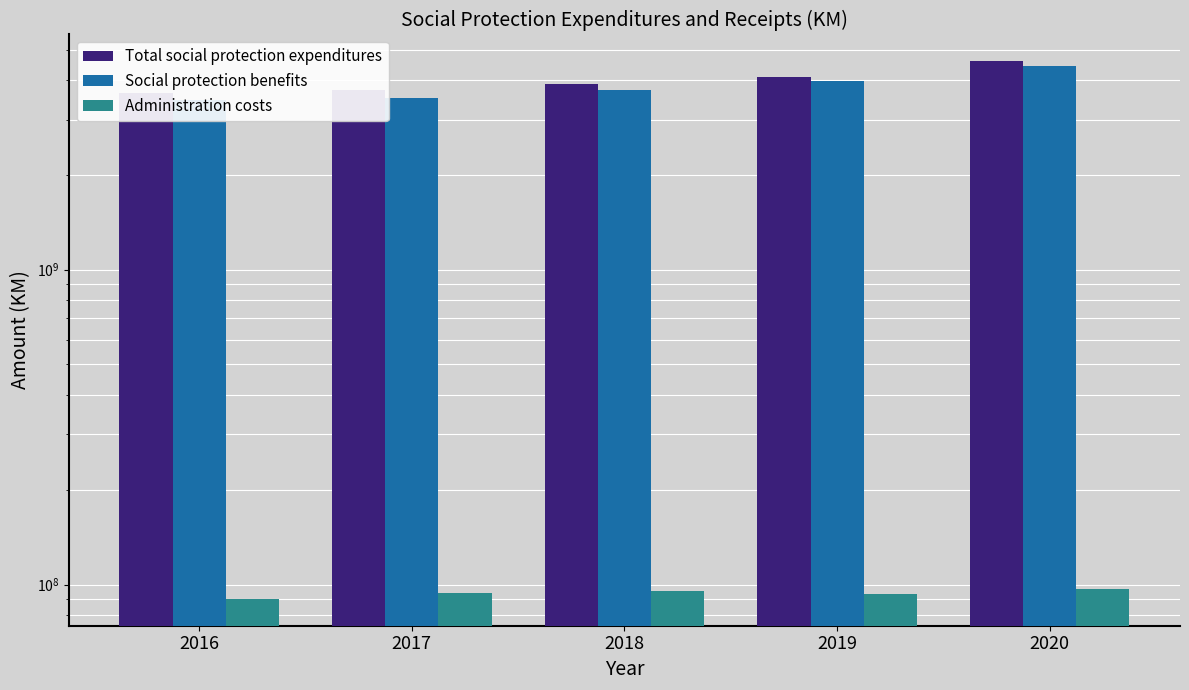

The value of Total social protection expenditures at 2020 is 4590725821.0. True or false?

True